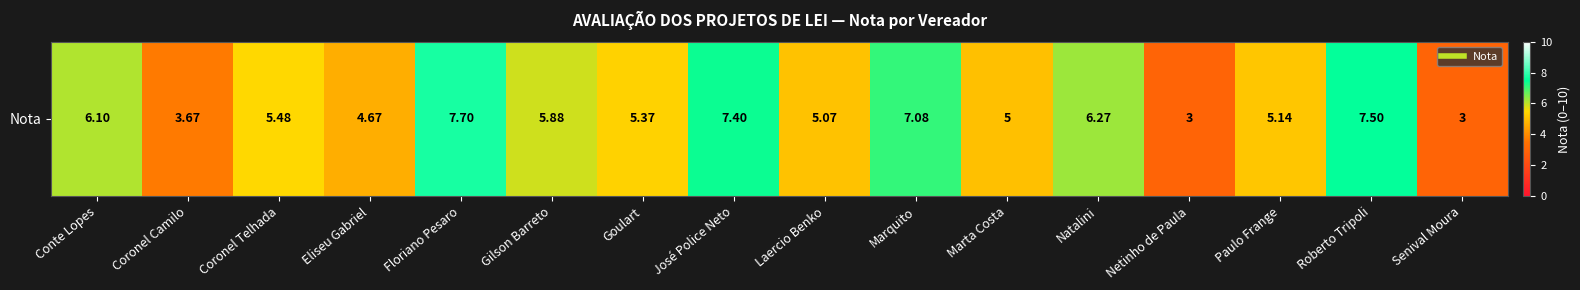

List the labels in order of value, smallest first.

Netinho de Paula, Senival Moura, Coronel Camilo, Eliseu Gabriel, Marta Costa, Laercio Benko, Paulo Frange, Goulart, Coronel Telhada, Gilson Barreto, Conte Lopes, Natalini, Marquito, José Police Neto, Roberto Tripoli, Floriano Pesaro